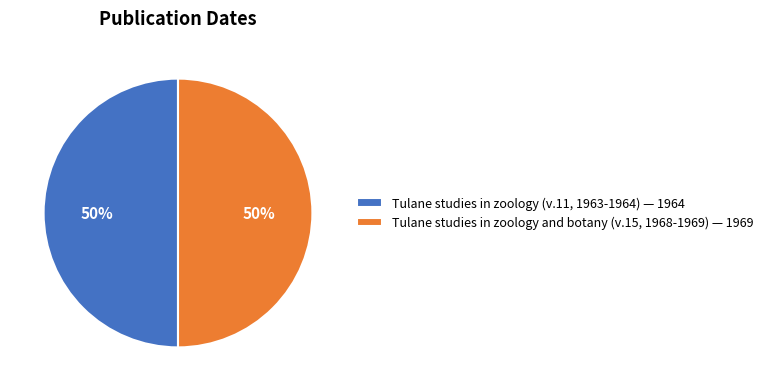

Approximately how many times larger is the value at Tulane studies in zoology and botany (v.15, 1968-1969) compared to Tulane studies in zoology (v.11, 1963-1964)?

1.0